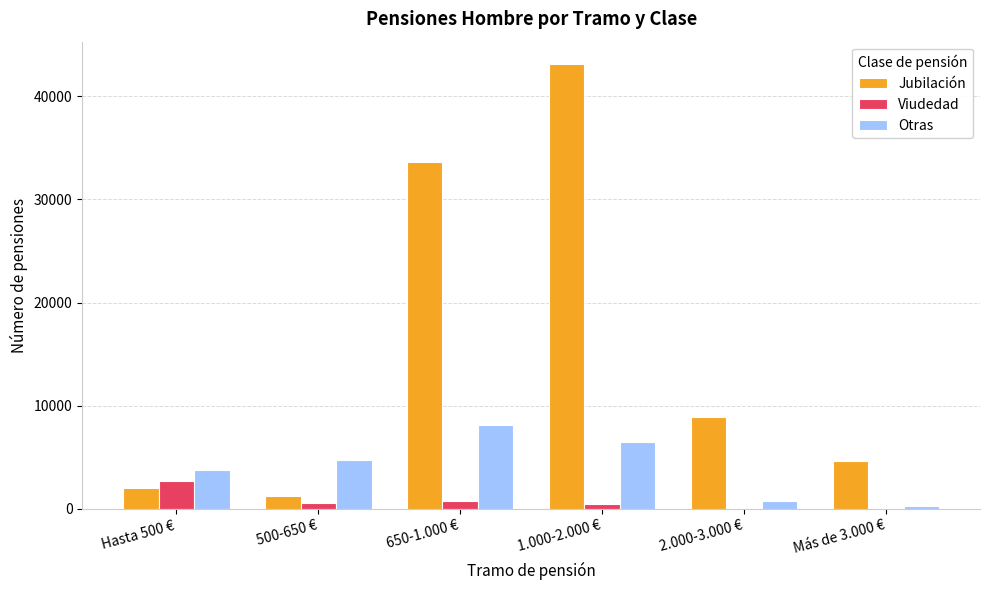

What is the sum of all Otras values?

24199